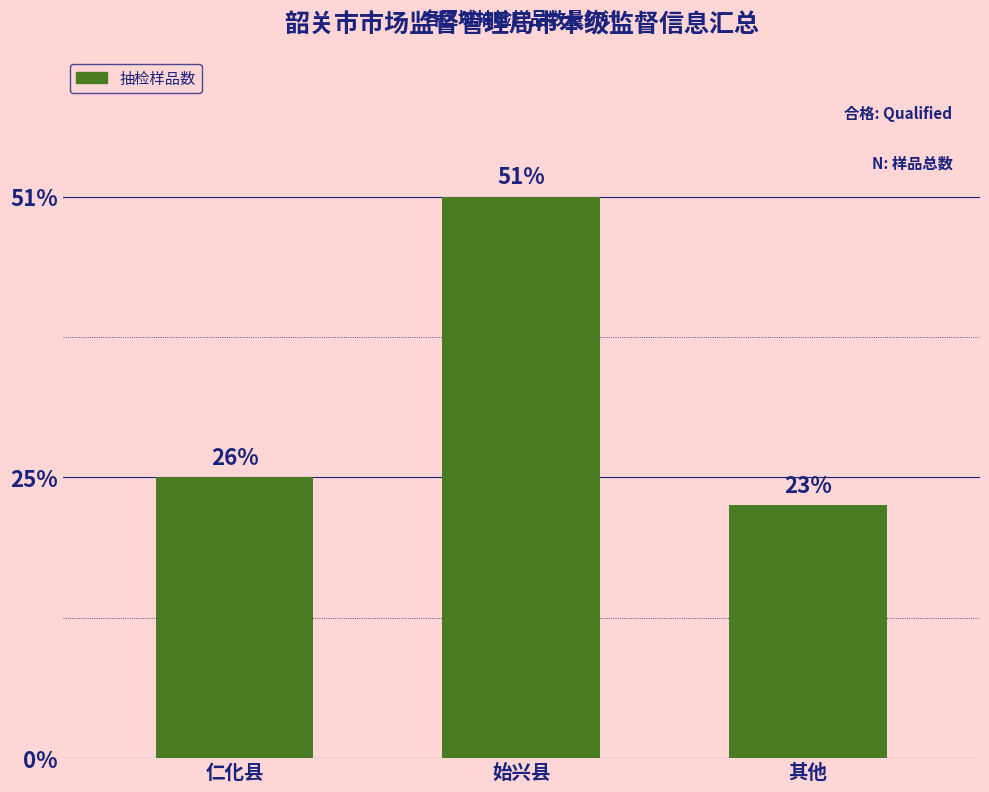

What position from the right is 始兴县?

2